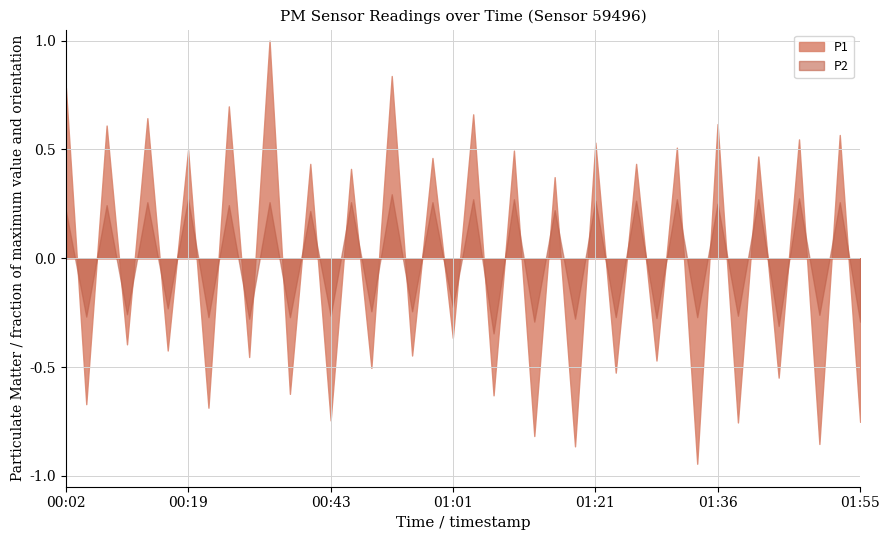

At which label does P2 first exceed 0?

00:02